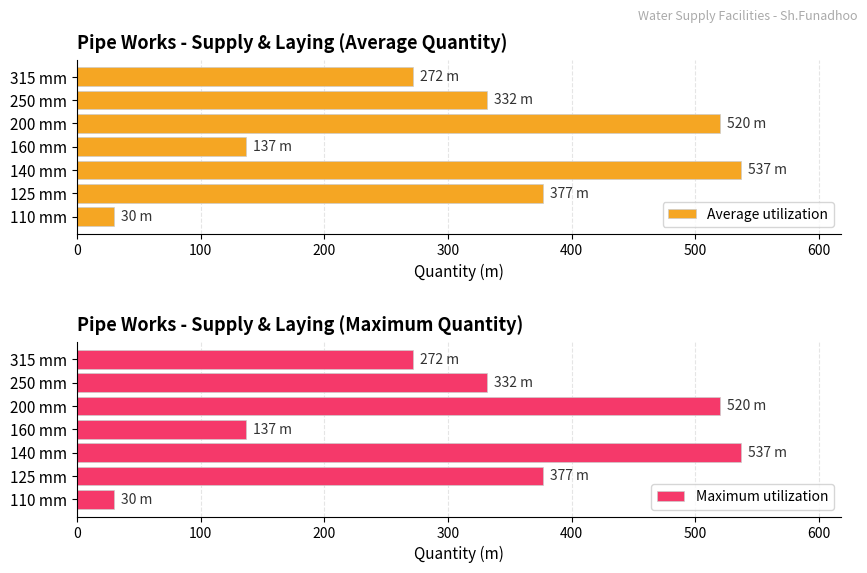

What is the difference between the Average utilization values at 160 mm and 250 mm?

195